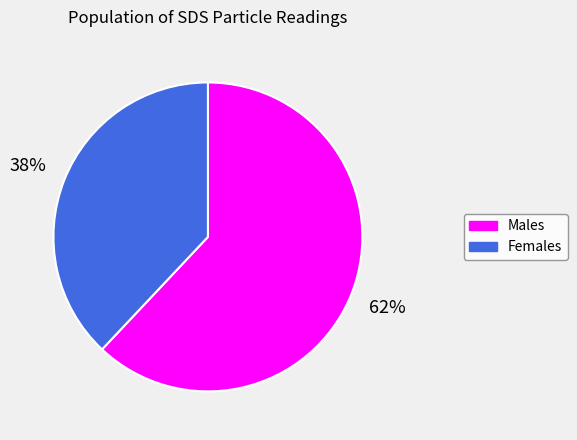

To the nearest percent, what is the average slice percentage?

50%